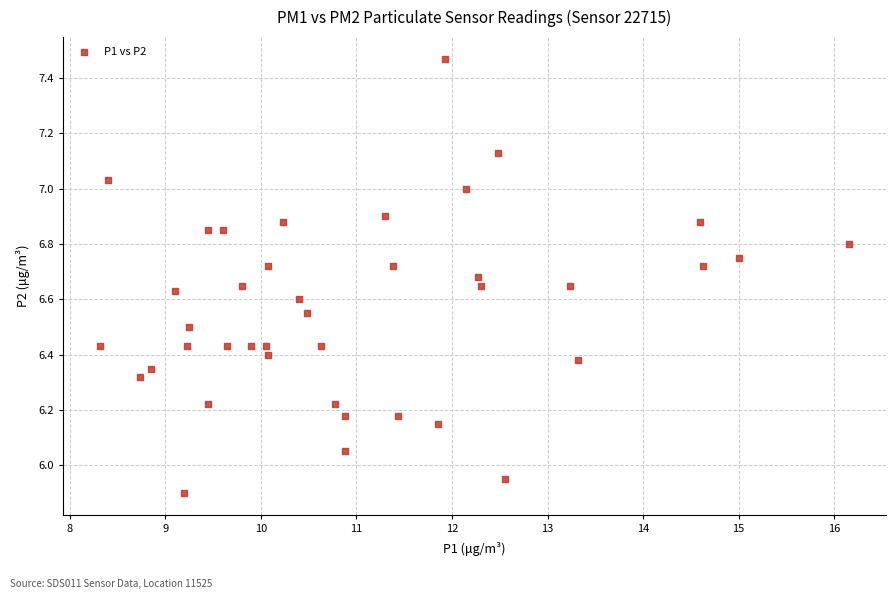

What is the range of Y values (max minus min)?

1.6